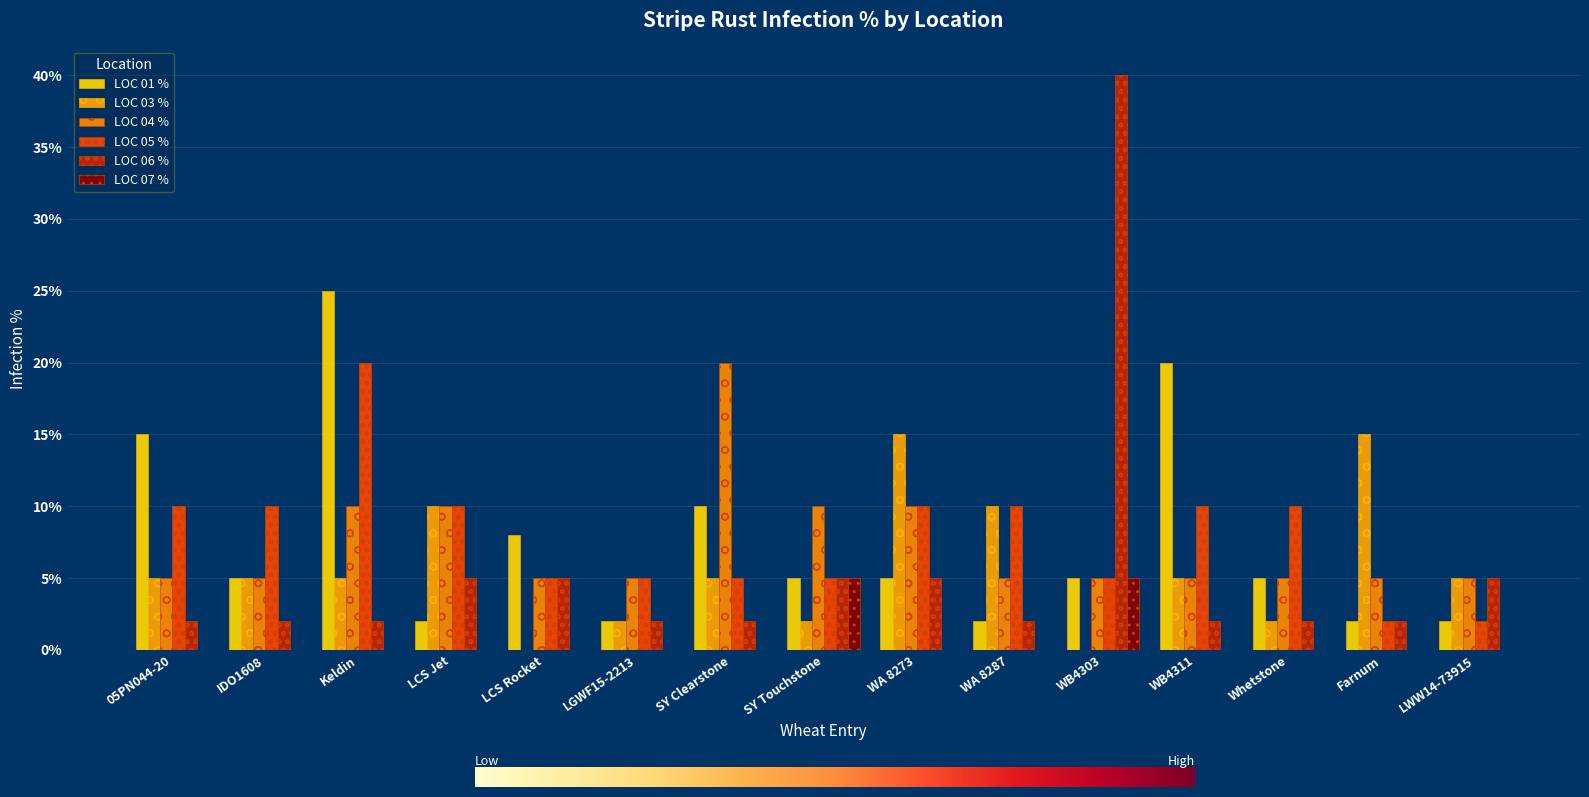

Count the number of categories in the chart.

15